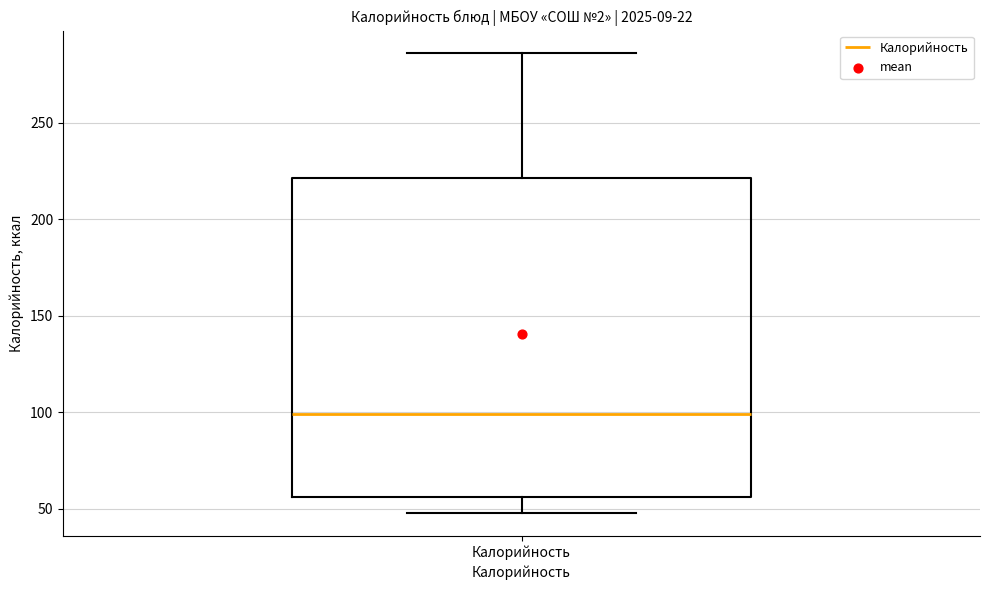

Read this box plot against the y-axis: the position of the median line, the range covered by the box, and the ends of both whiskers. The values are not printed on the chart, so give them approximately, as read against the axis.

median 100, box 55 to 220, whiskers 50 to 285